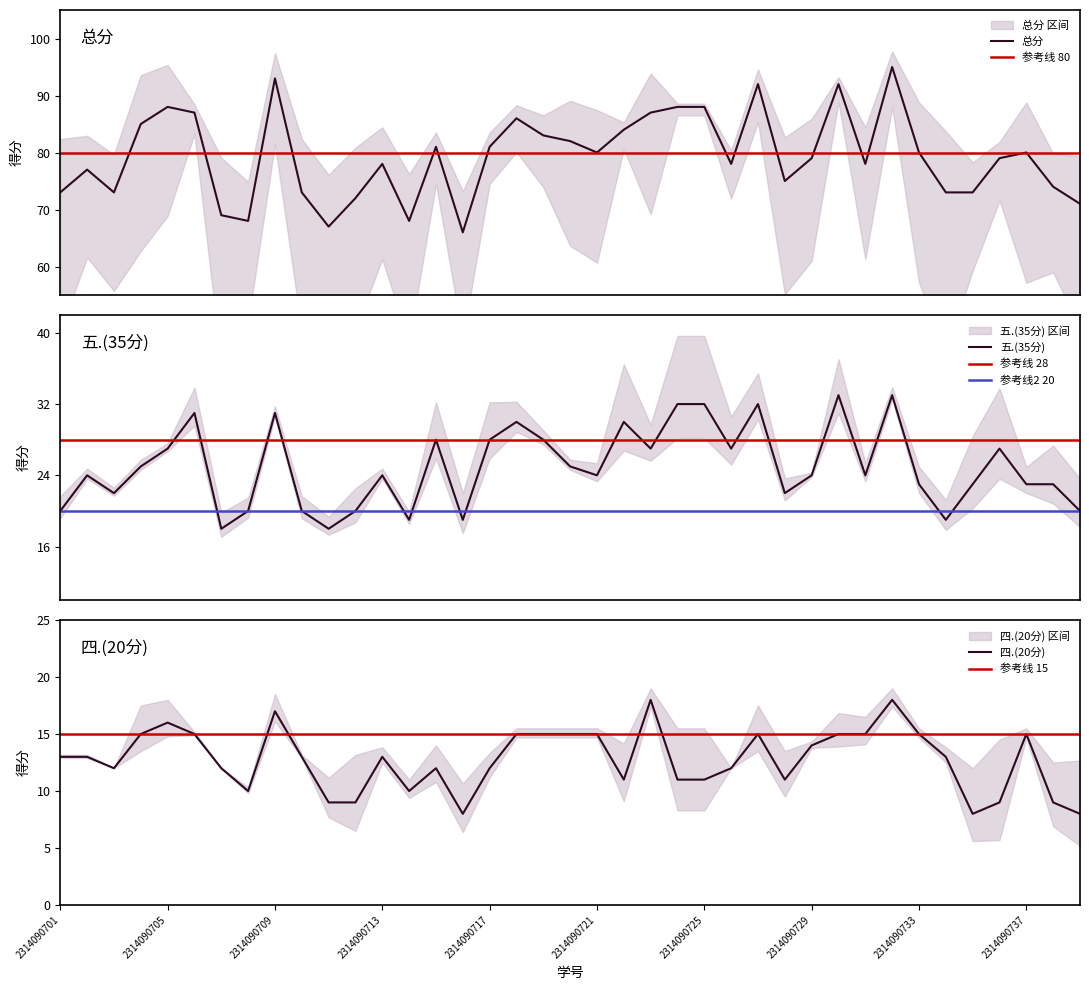

True or false: 四.(20分) and 五.(35分) cross at least once.

False